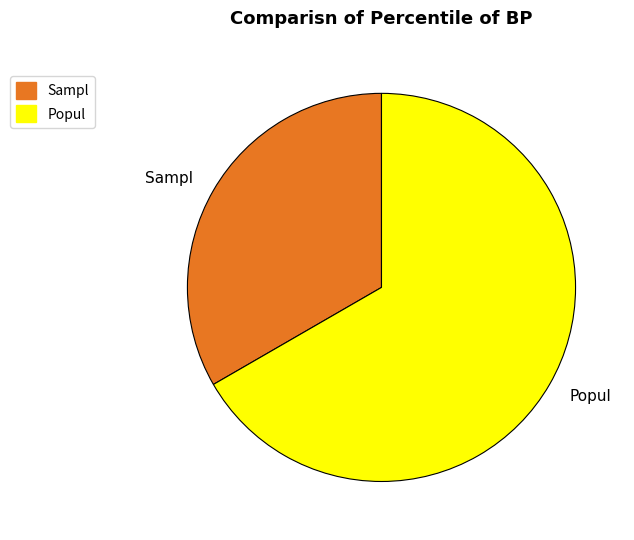

Which slice is the largest?

Popul